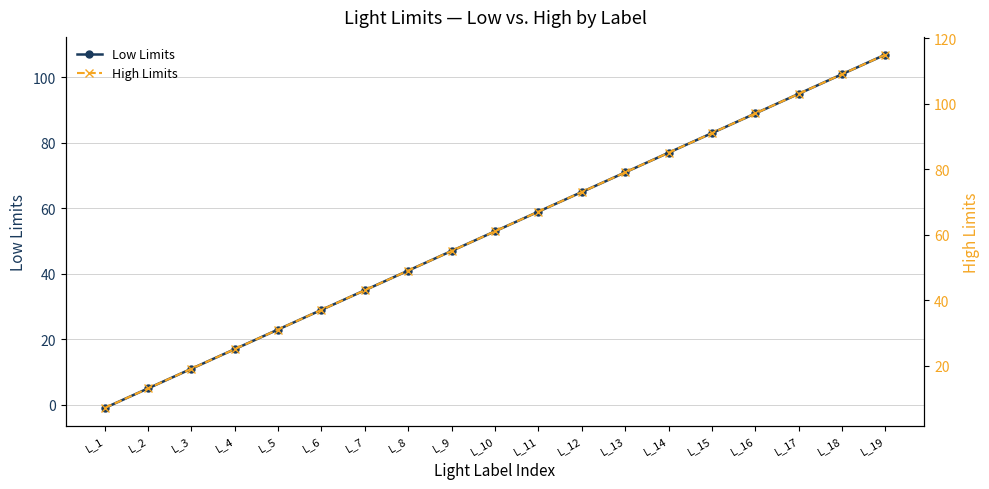

True or false: Low Limits and High Limits cross at least once.

False